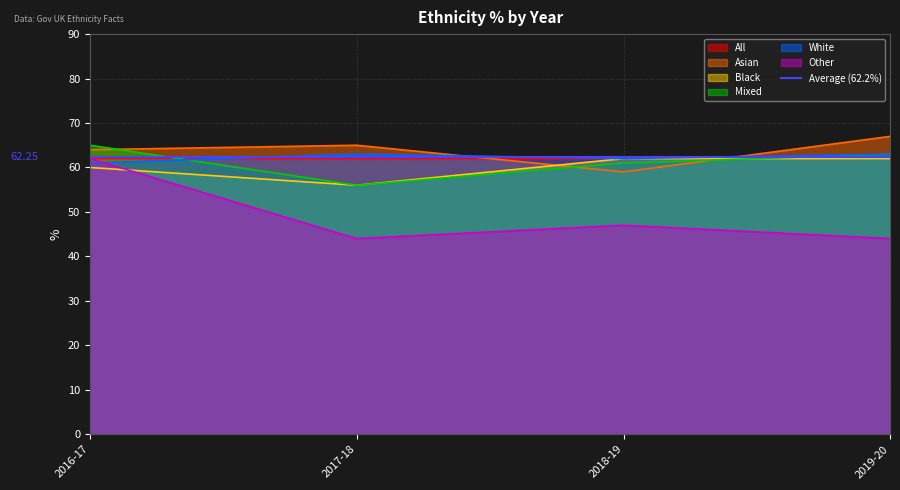

What are all the series names shown in the legend?

All, Asian, Black, Mixed, White, Other